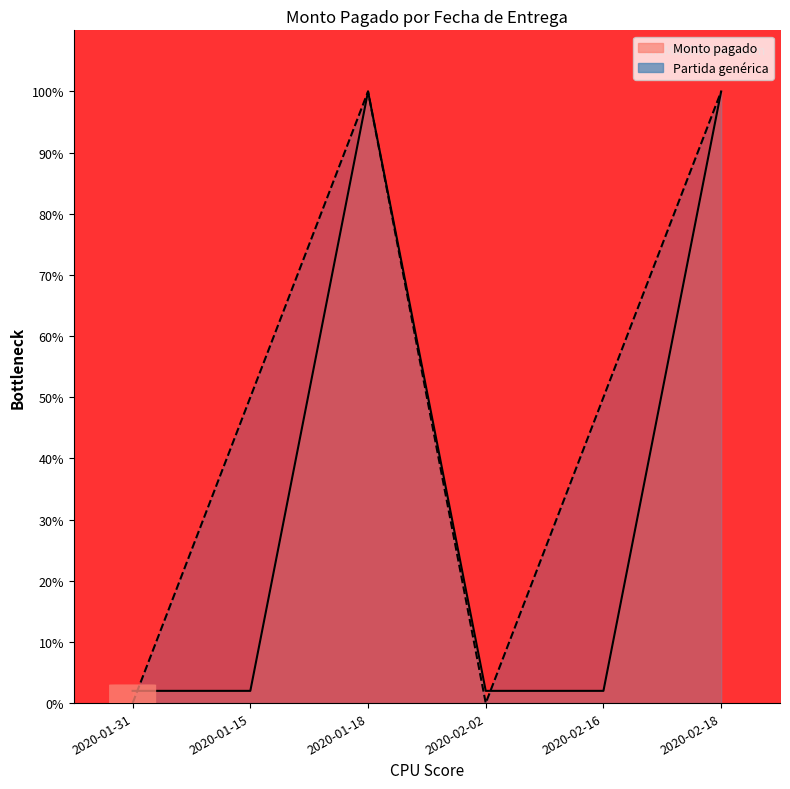

What is the total value across all series at 2020-01-18?

200